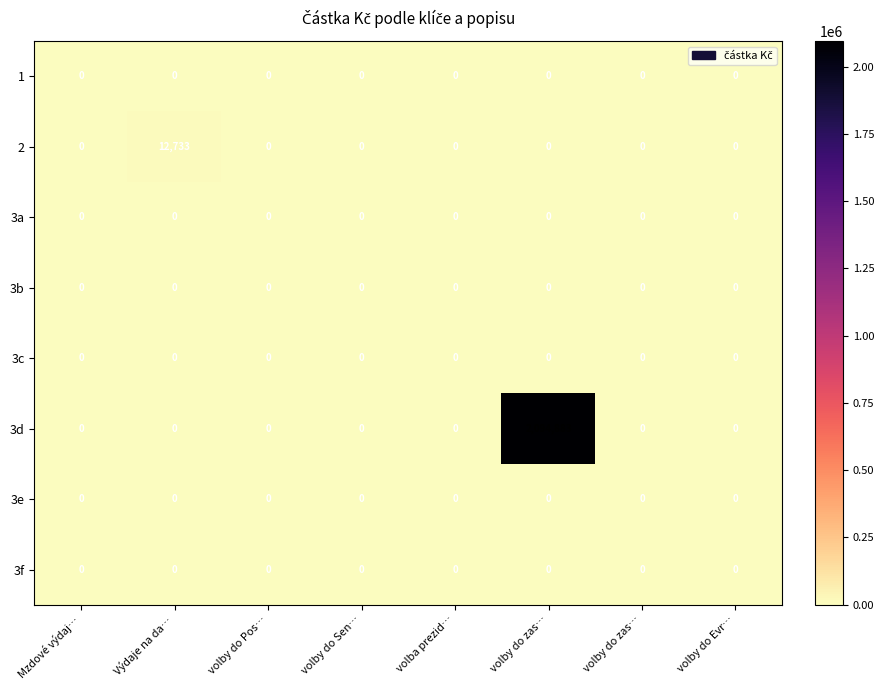

At which category does the chart reach its peak across all series?

volby do zas…